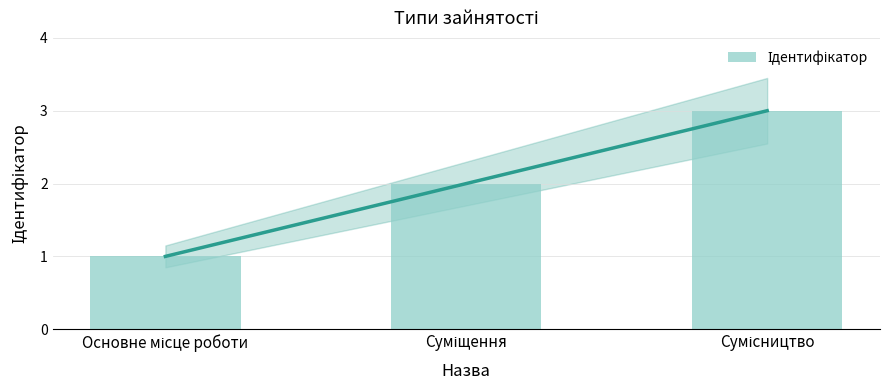

What is the smallest value displayed?

1